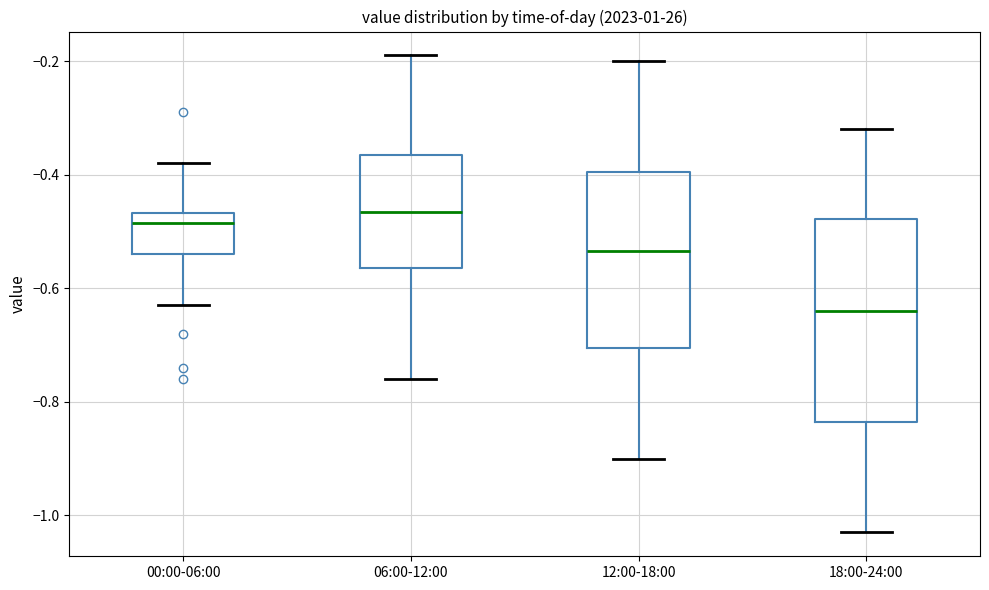

Where does the median line of the box for 18:00-24:00 sit on the y-axis? The values are not printed on the chart, so give them approximately, as read against the axis.

-0.64